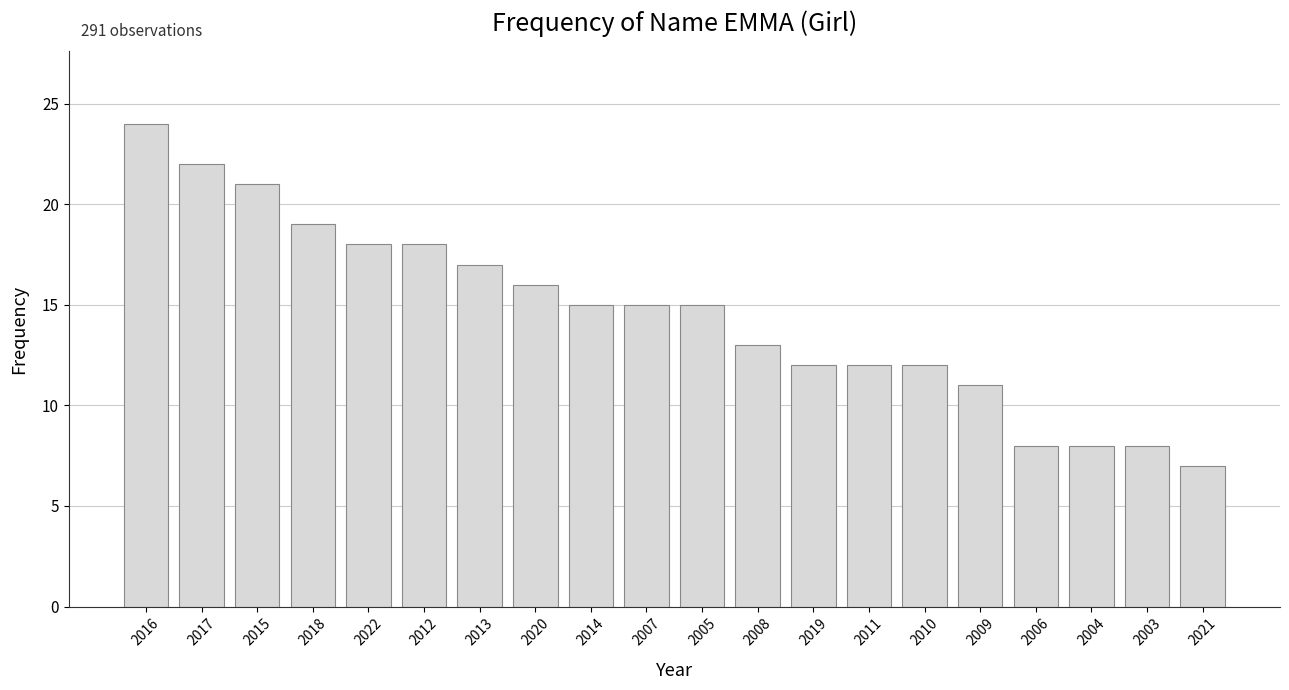

Count the number of data series in this chart.

1